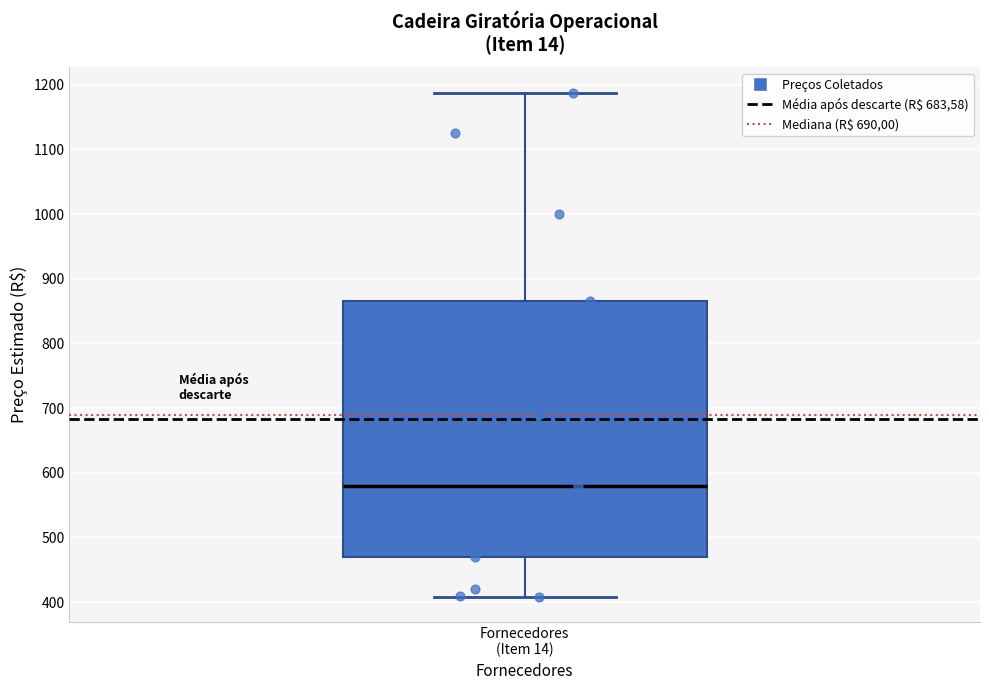

Read this box plot against the y-axis: the position of the median line, the range covered by the box, and the ends of both whiskers. The values are not printed on the chart, so give them approximately, as read against the axis.

median 580, box 470 to 870, whiskers 410 to 1190